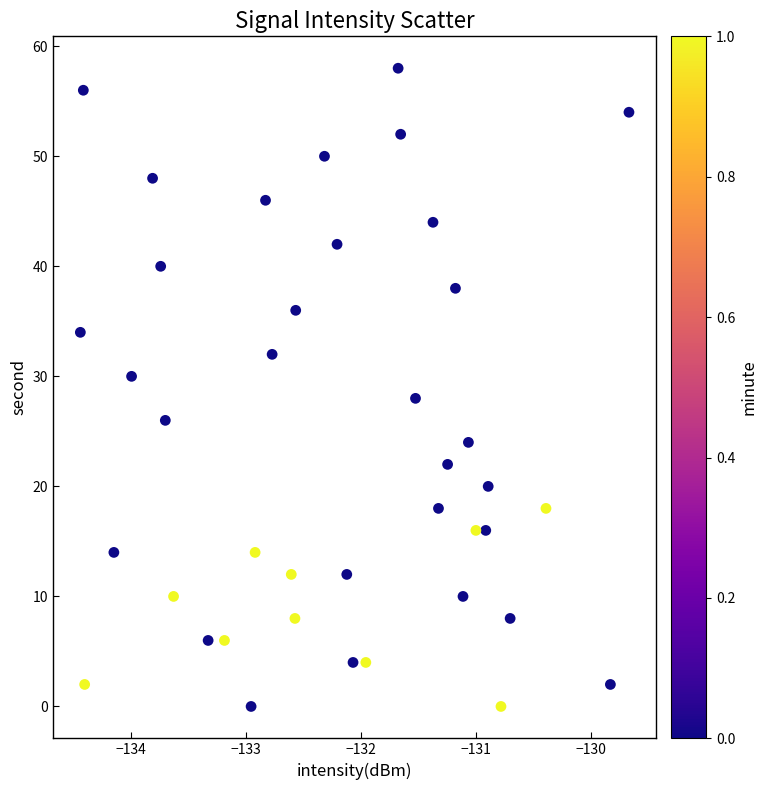

What is the range of Y values (max minus min)?

58